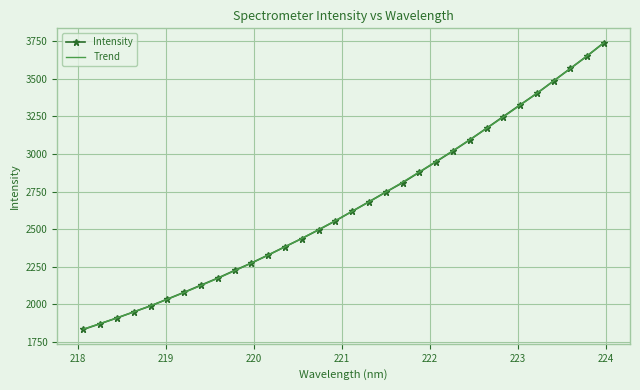

How many categories are shown in the chart?

32